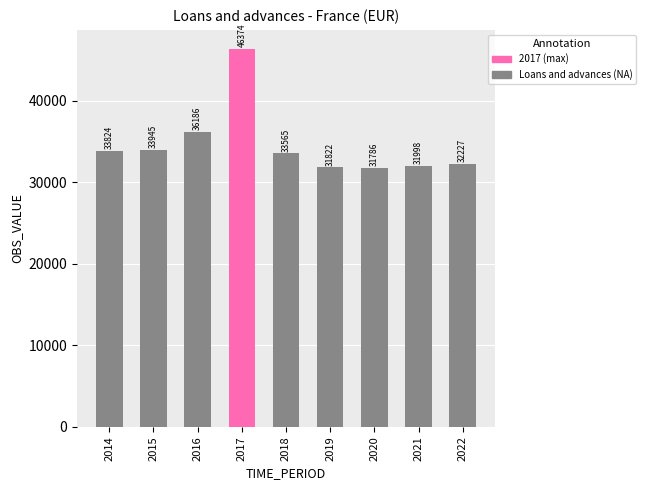

Are the bars grouped side by side (vs. stacked)?

No